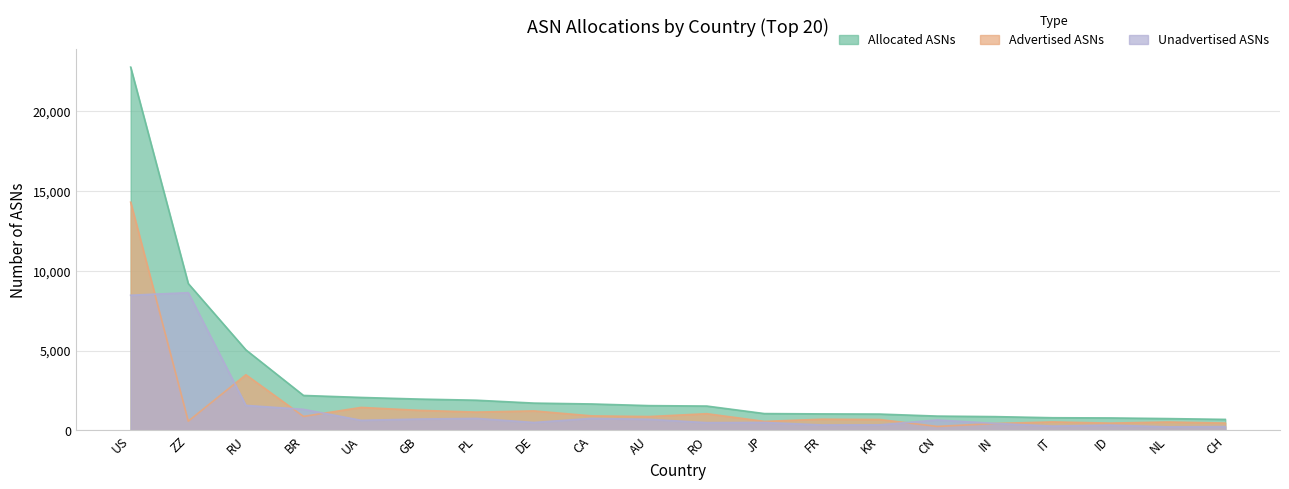

What is the value of the Advertised ASNs point at the 1st from the left?

14310